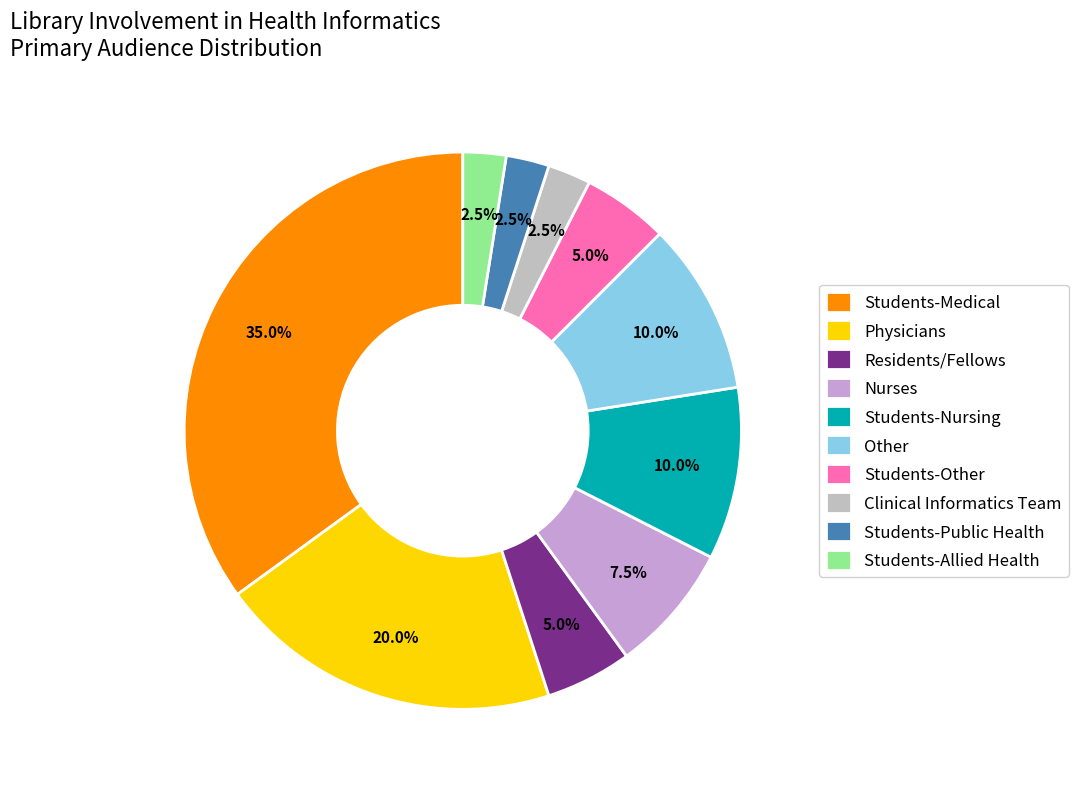

To the nearest percent, what is the difference between the largest and smallest slice percentages?

32%